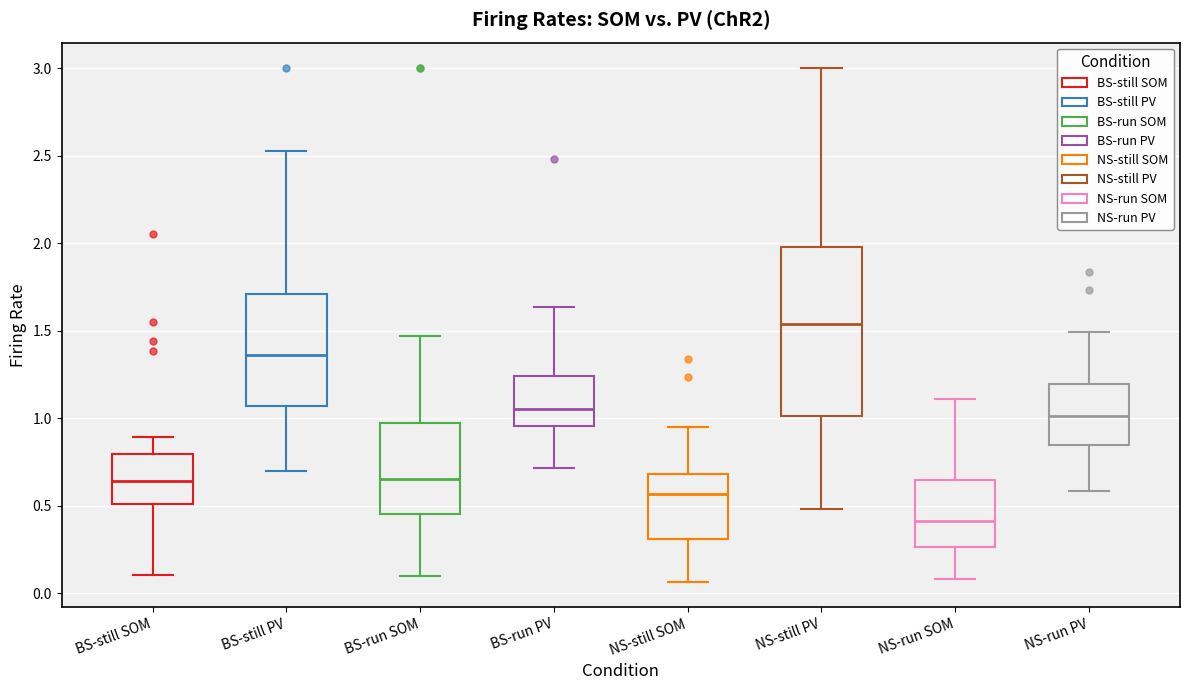

Which box has the lowest median line?

NS-run SOM